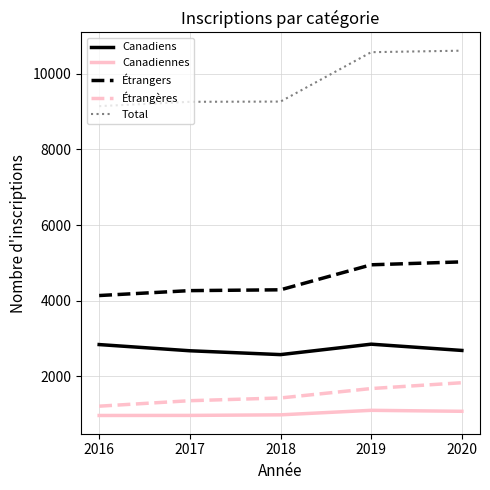

What is the maximum value for Canadiens?

2849.2